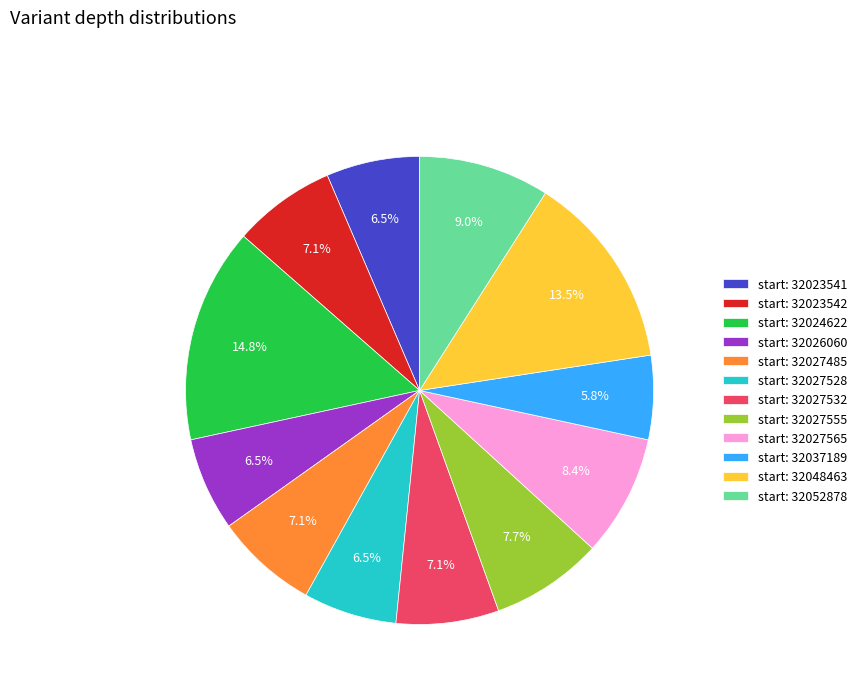

How many segments does this pie chart have?

12